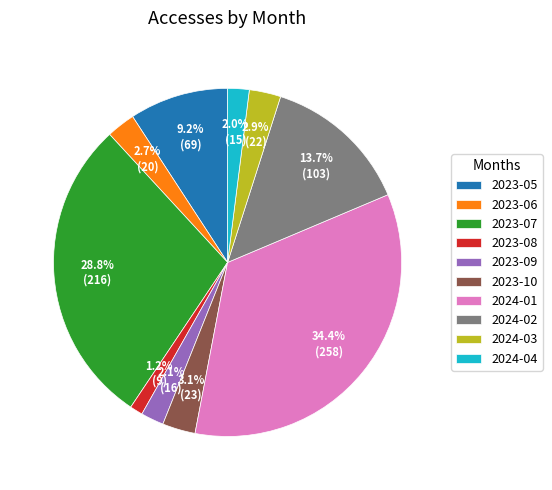

What is the total percentage of 2023-05 and 2024-02?

22.9%